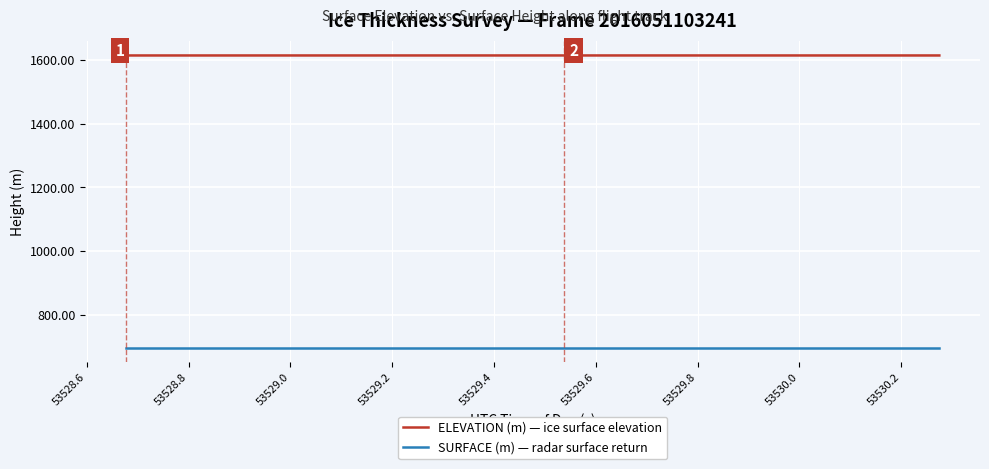

True or false: ELEVATION (m) — ice surface elevation and SURFACE (m) — radar surface return cross at least once.

False